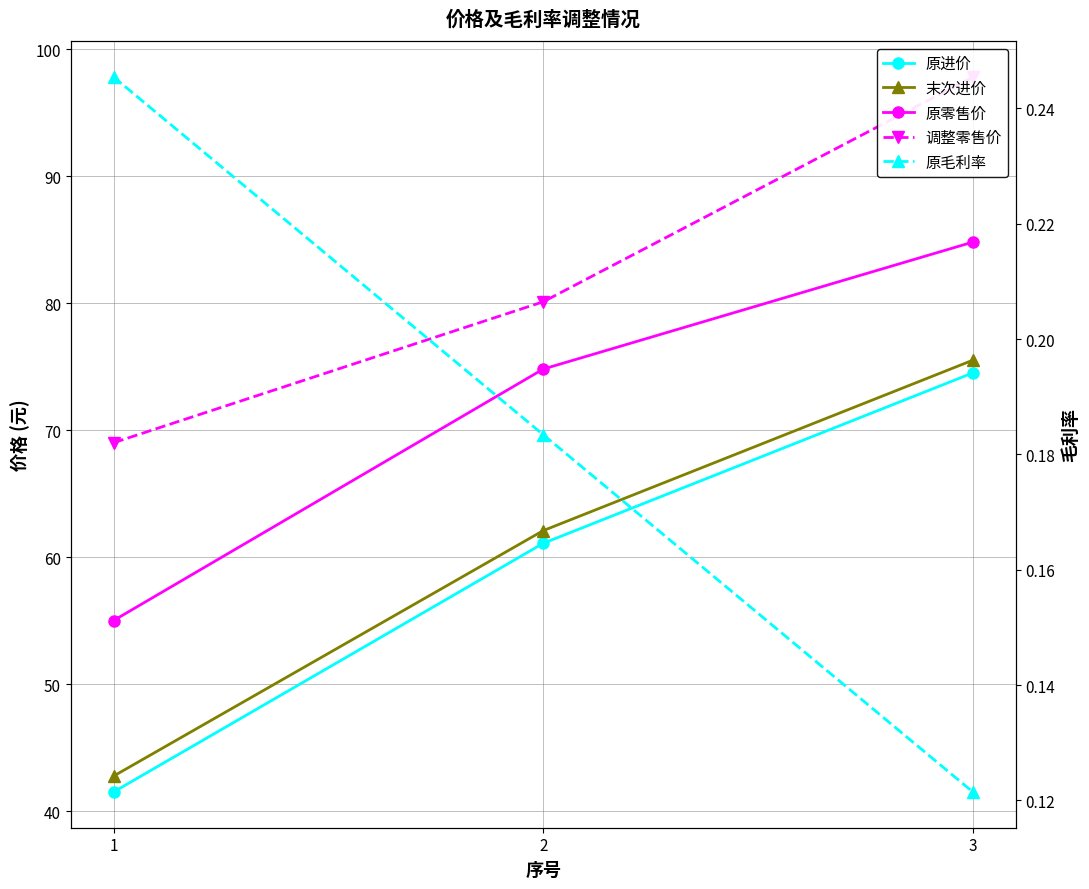

Reading left to right, extract all data points from this chart.

原进价: 41.5	61.1	74.5
末次进价: 42.8	62.1	75.5
原零售价: 55.0	74.8	84.8
调整零售价: 69.0	80.1	97.8
原毛利率: 0.2	0.2	0.1